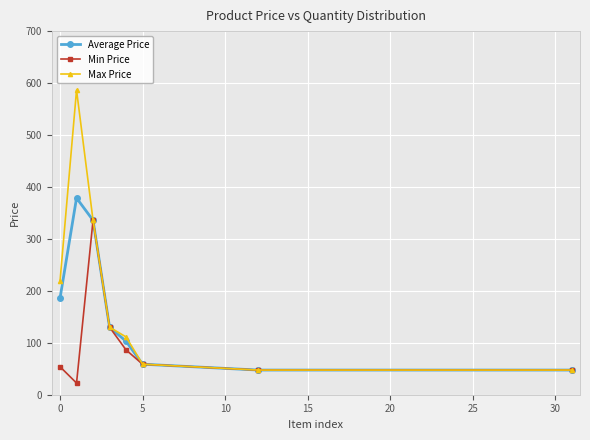

What is the difference between the maximum and minimum values in the Max Price series?

539.0